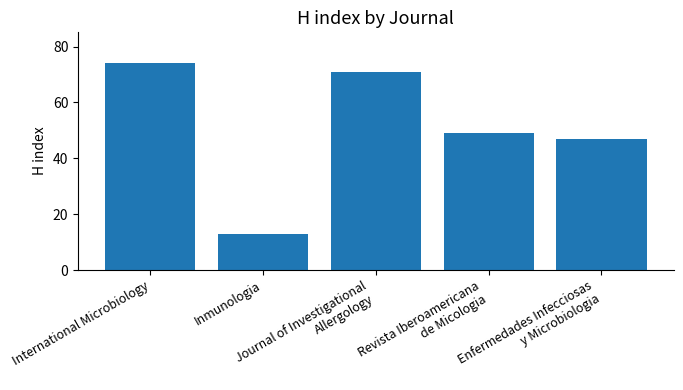

Are the bars horizontal?

No